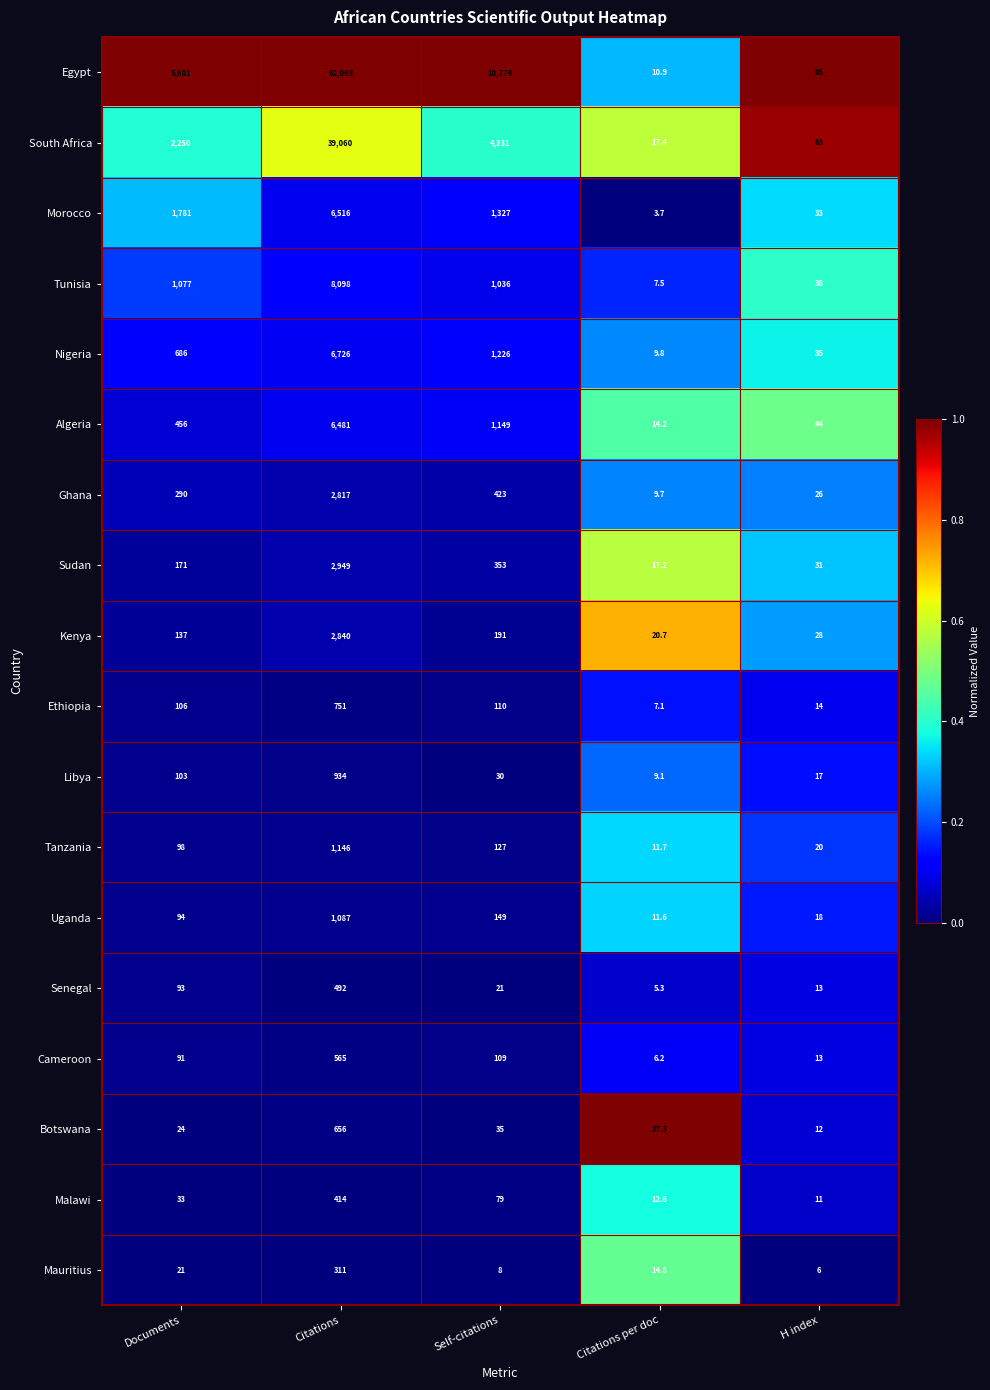

At which label does Libya first exceed 30?

Documents